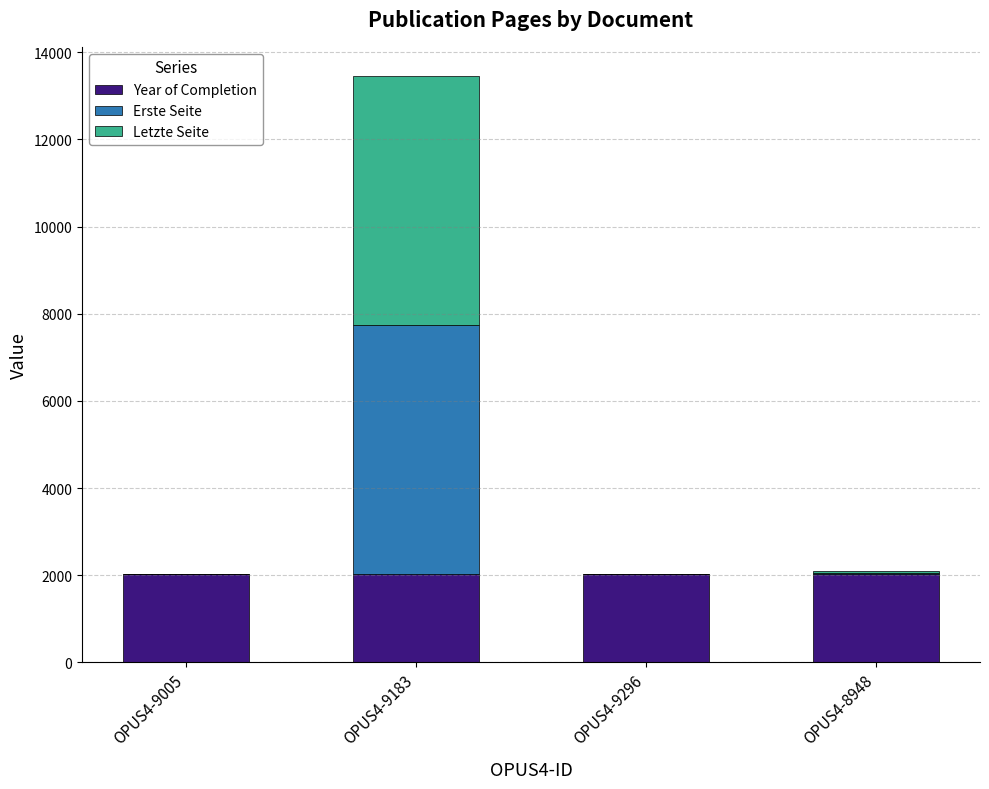

At which category is the sum across all series the highest?

OPUS4-9183